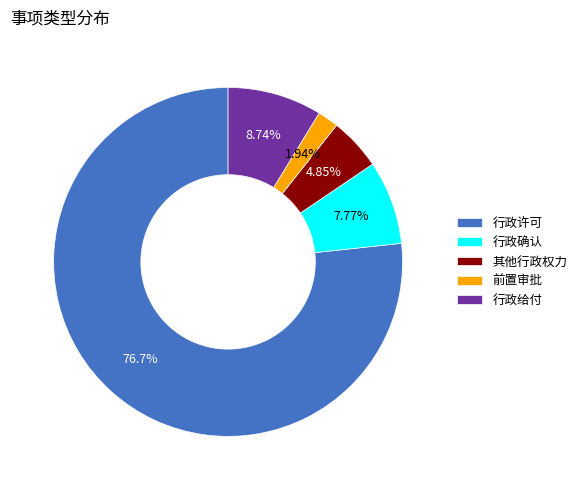

True or false: 行政给付 accounts for 1% of the total.

False